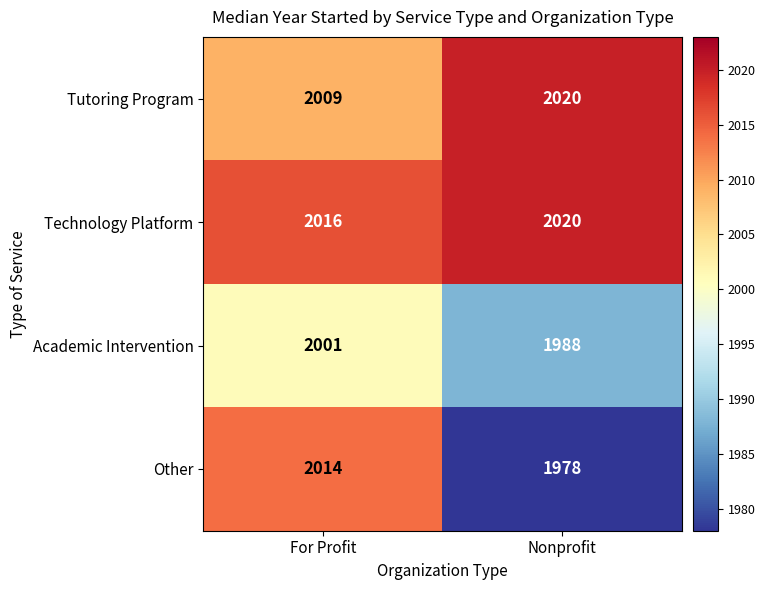

Which category has the lowest value across all series?

Nonprofit